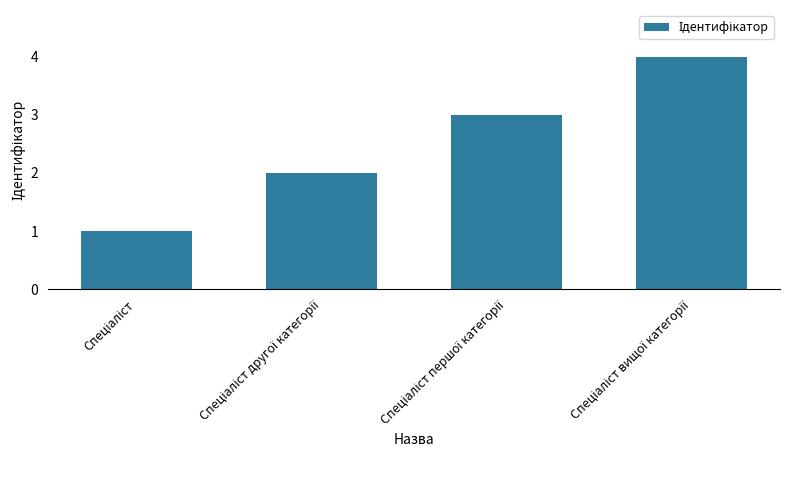

What is the difference between the maximum and minimum values?

3